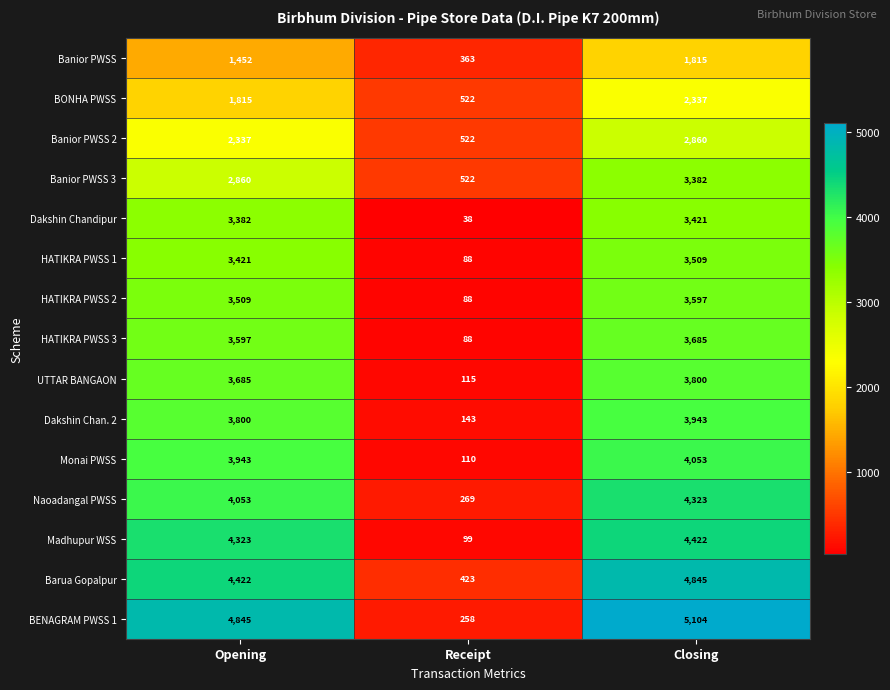

At which label is Madhupur WSS closest to 2260?

Opening